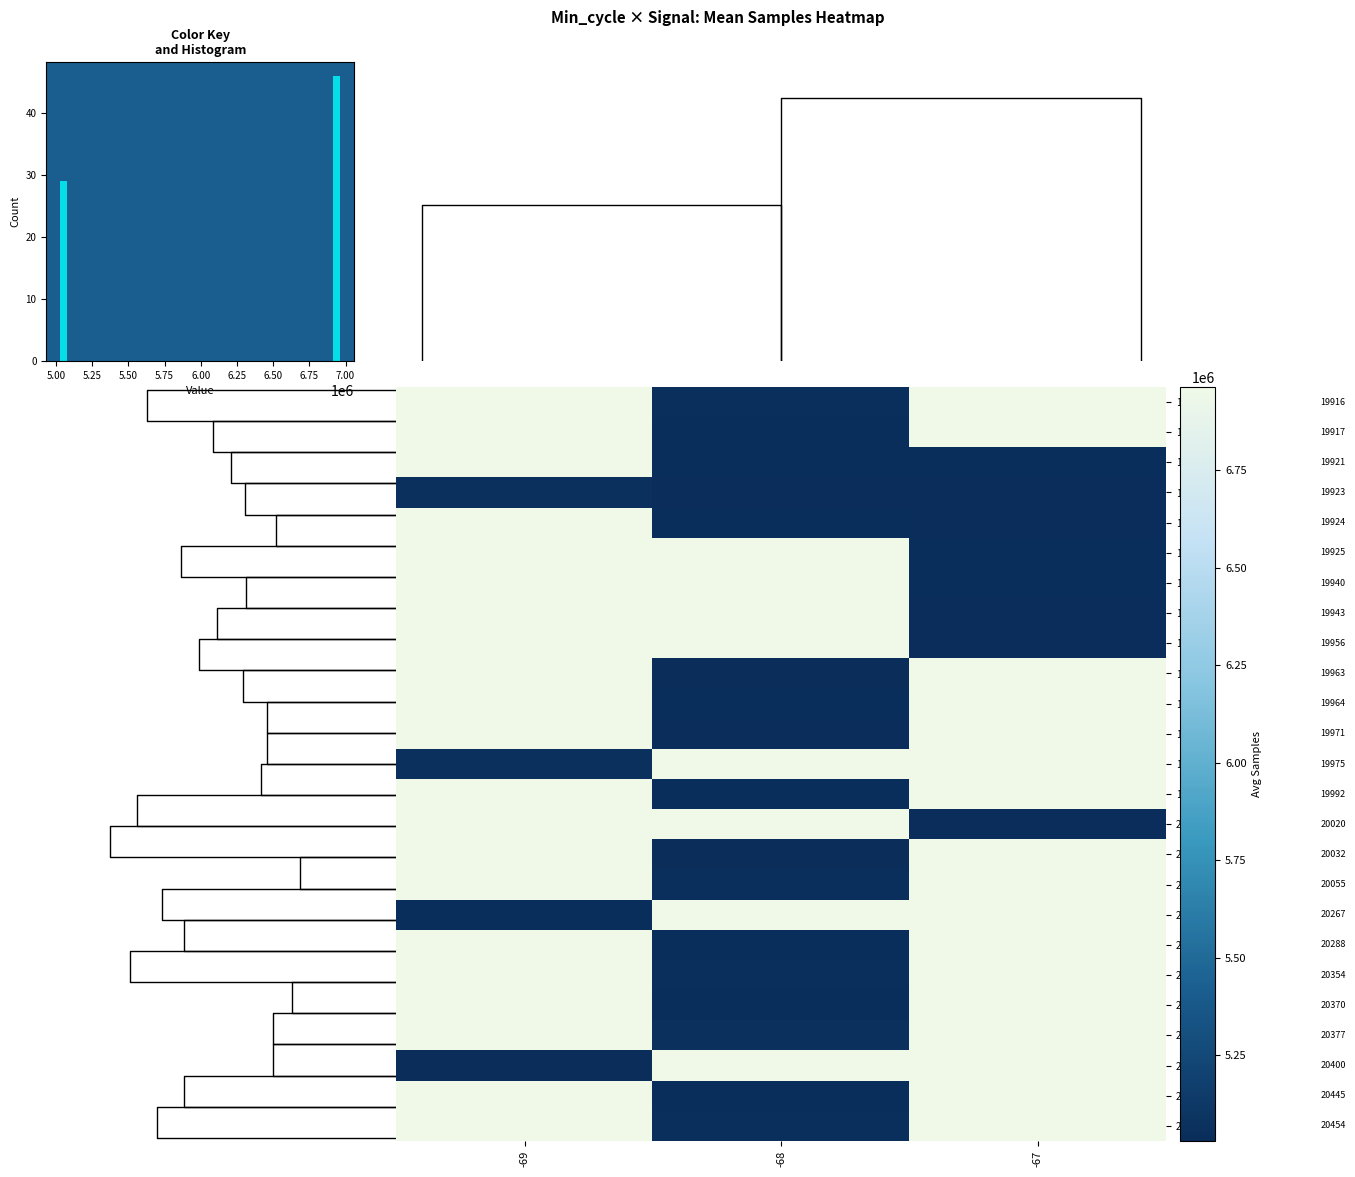

What is the minimum value for row_5?

5049009.0